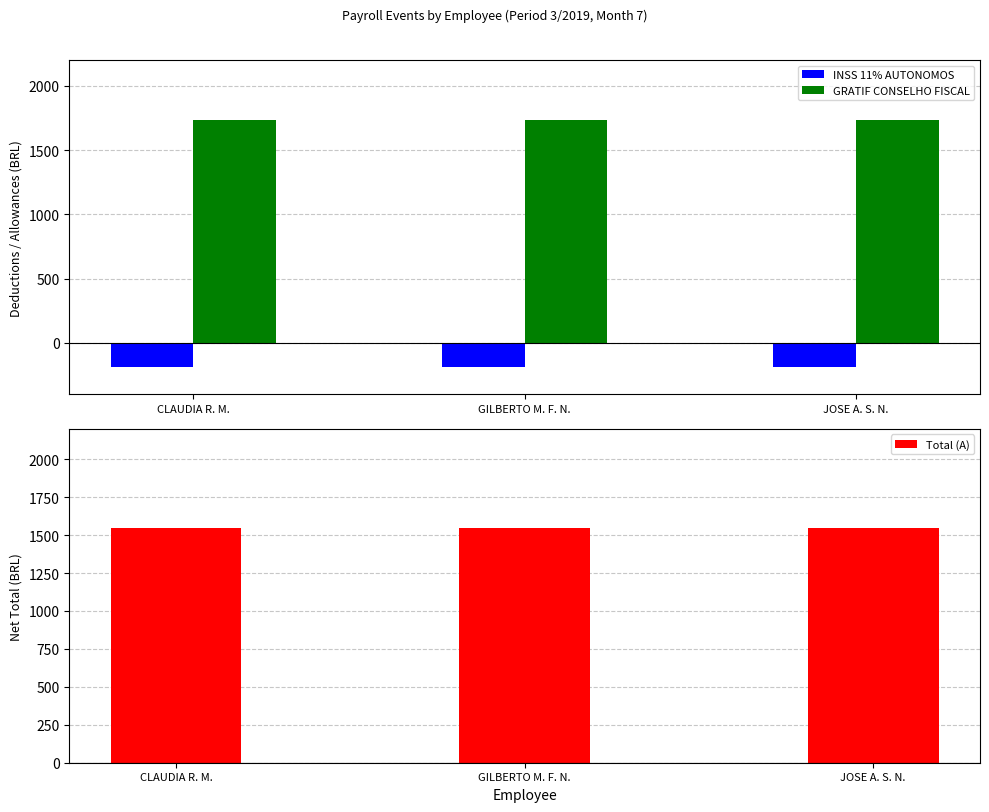

What is the minimum value shown in the chart?

-191.0